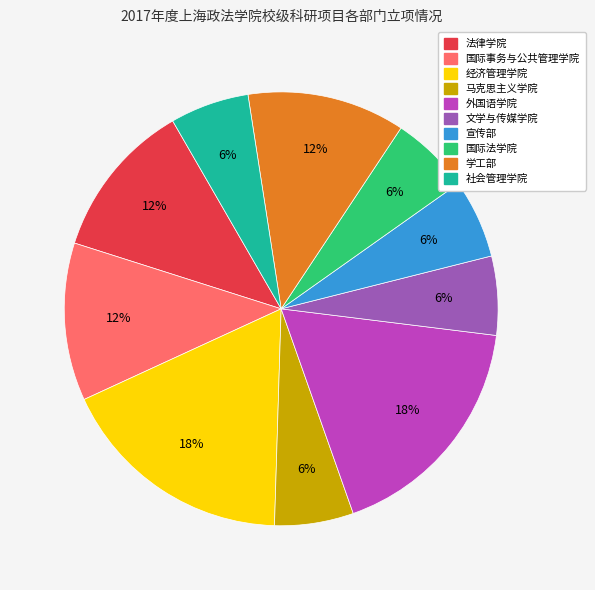

Is it true that 经济管理学院 is 9% of the pie?

False